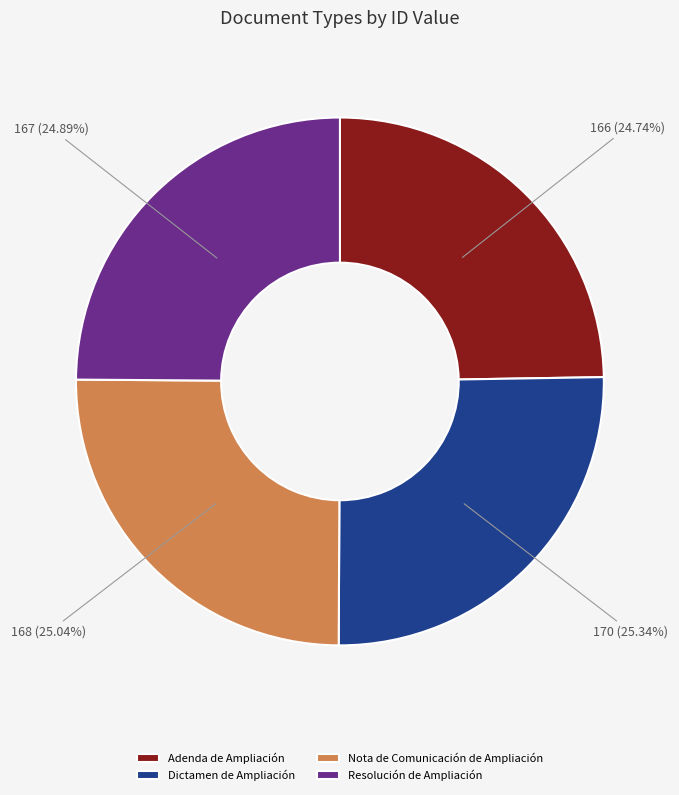

How many slices are in this pie chart?

4